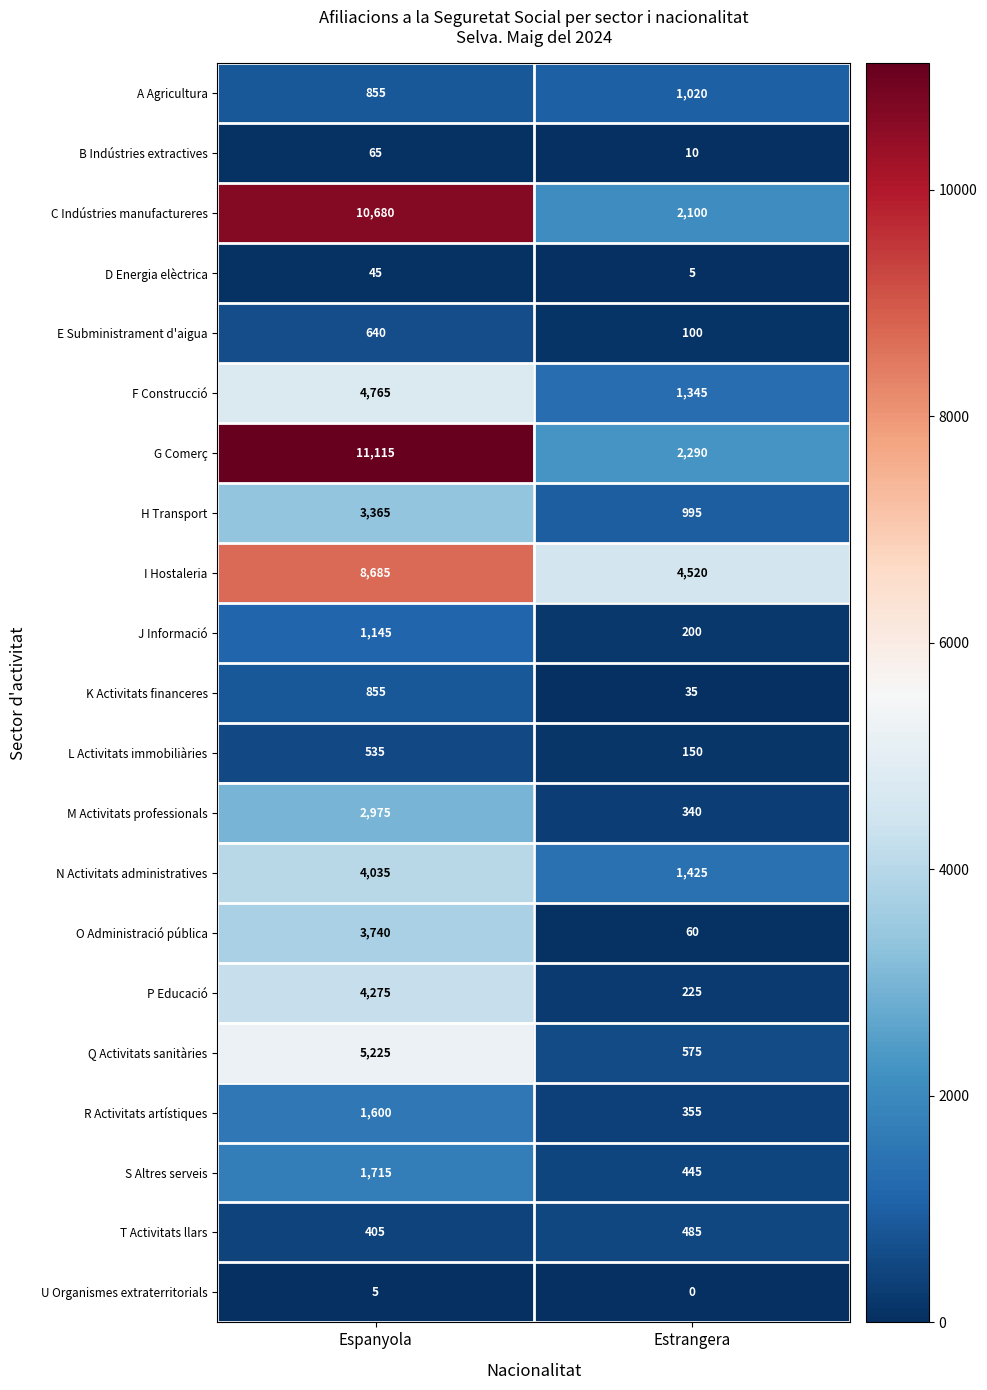

Rank the categories by G Comerç value from lowest to highest.

Estrangera, Espanyola